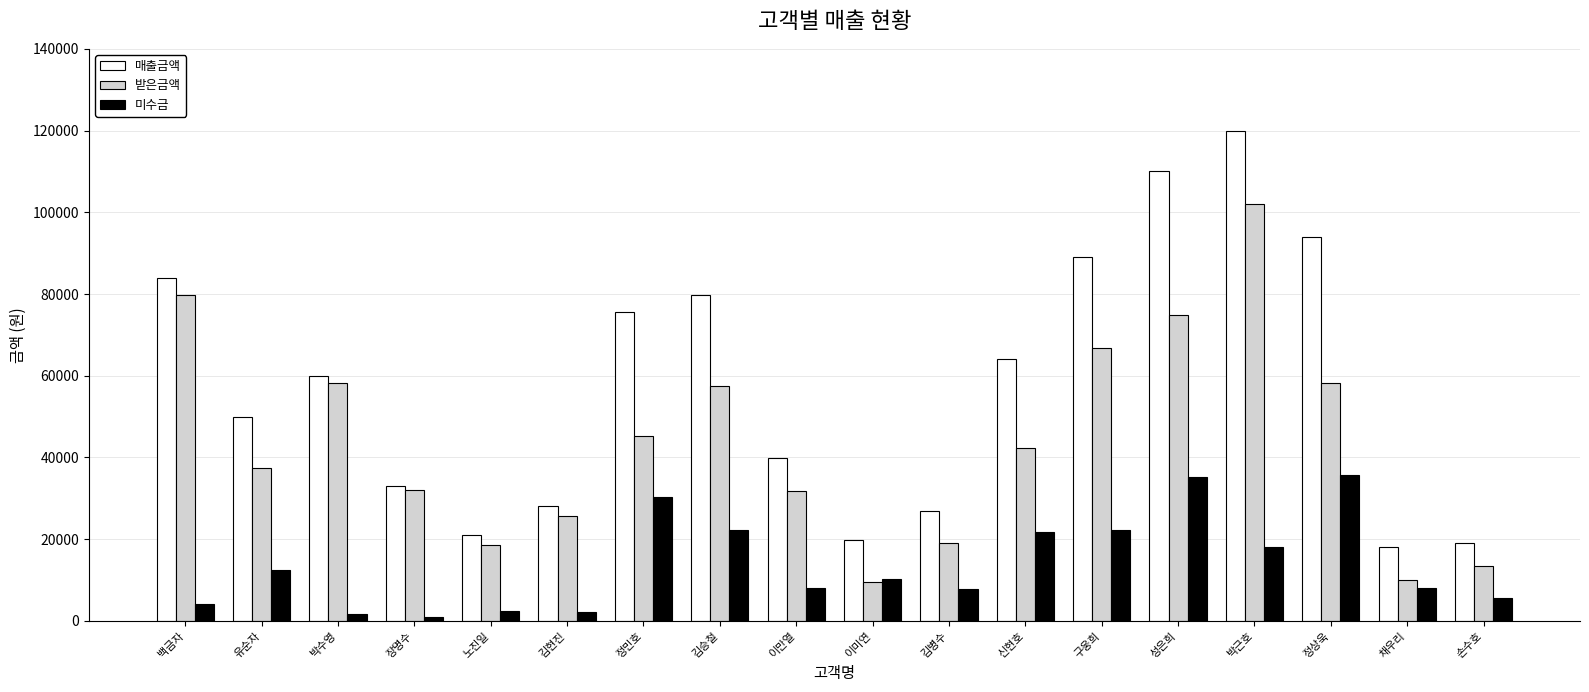

What is the greatest value displayed?

120000